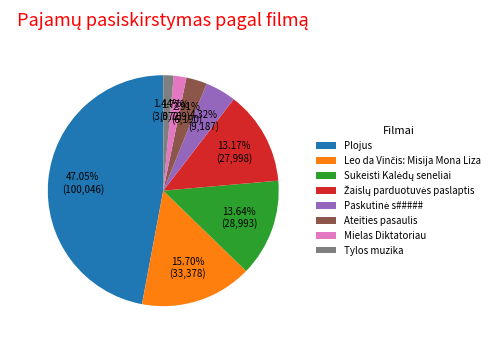

What is the largest slice in the pie chart?

Plojus